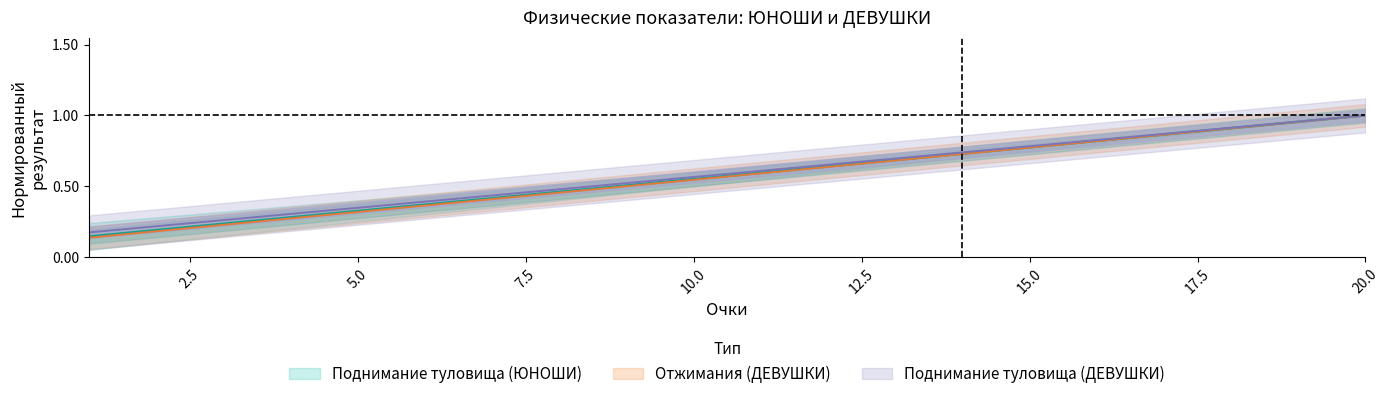

What is the sum of all Поднимание туловища (ЮНОШИ) values?

11.7